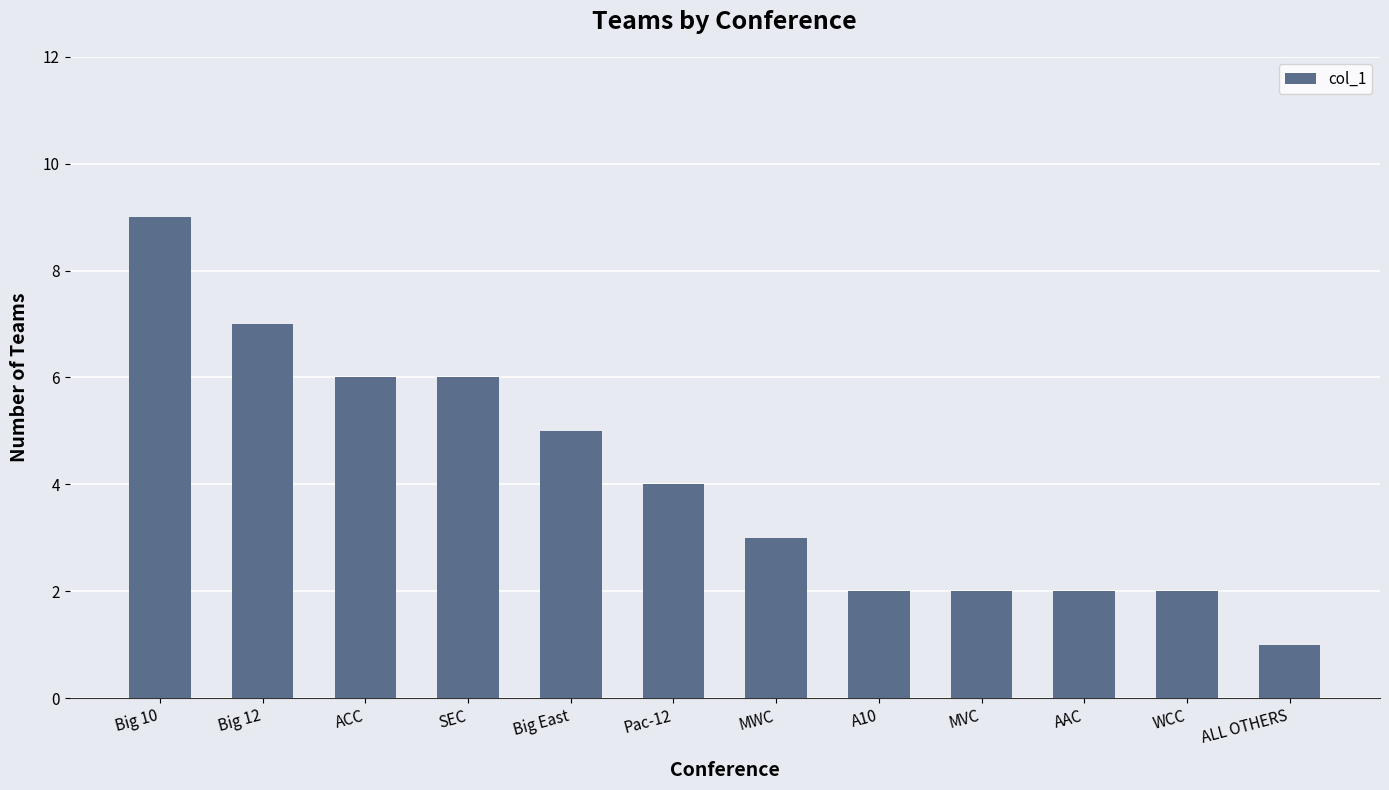

Which label corresponds to the largest value in the chart?

Big 10